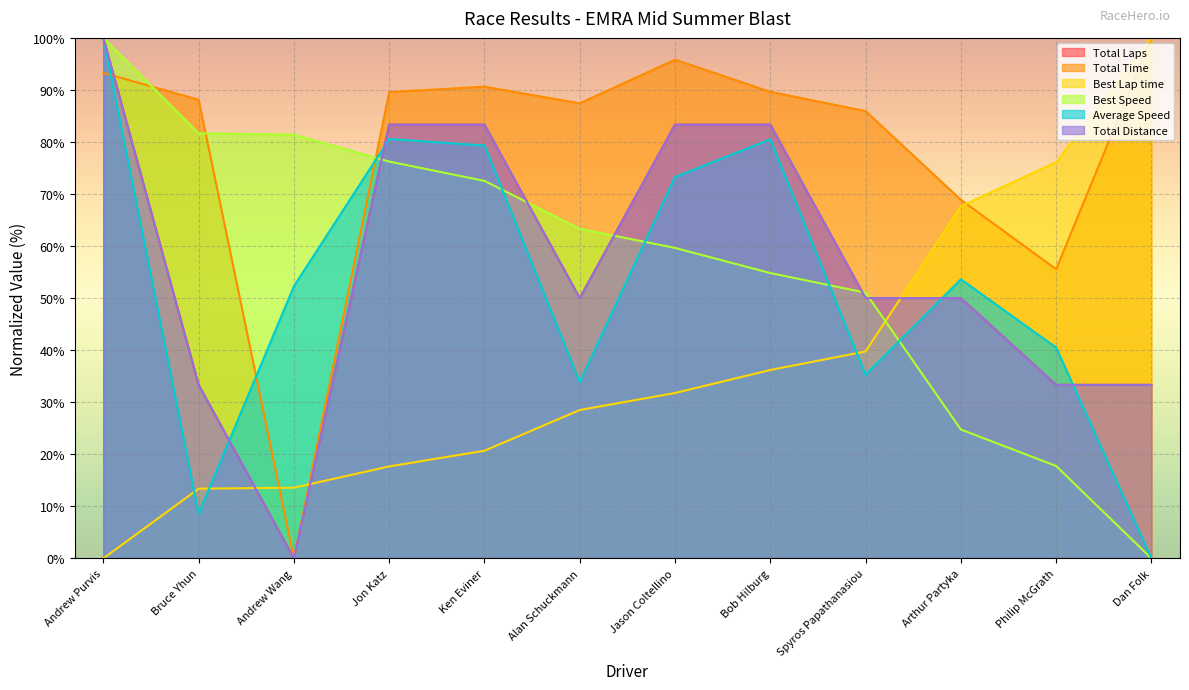

What is the difference between the Total Time values at Andrew Purvis and Alan Schuckmann?

5.8